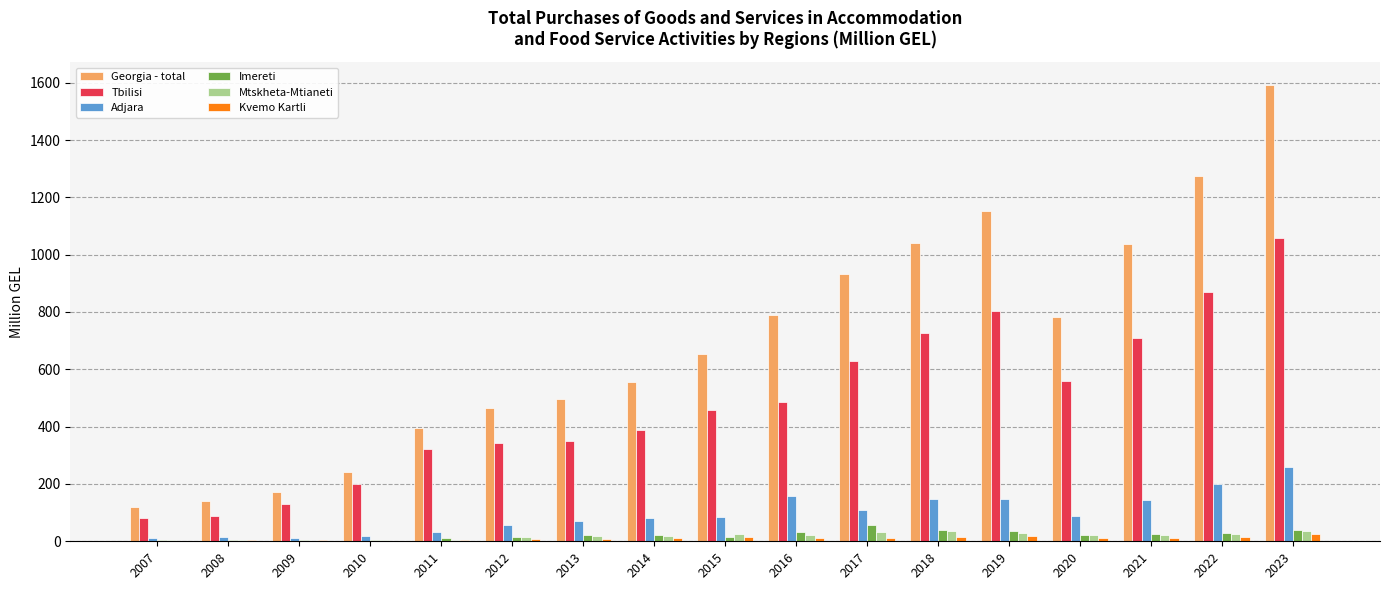

At which category does the chart reach its peak across all series?

2023